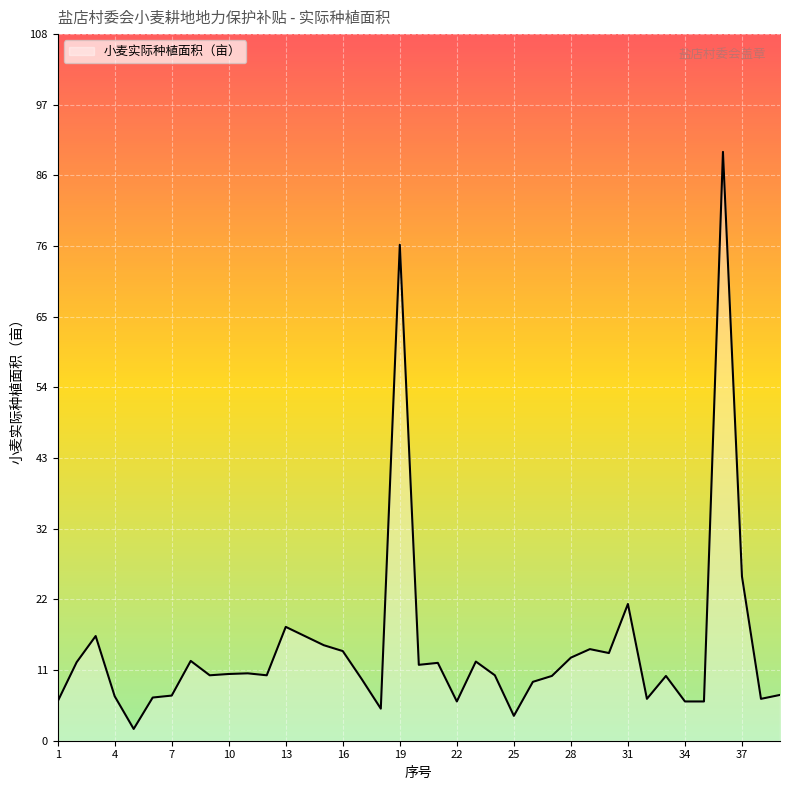

What is the difference between the maximum and minimum values?

88.2